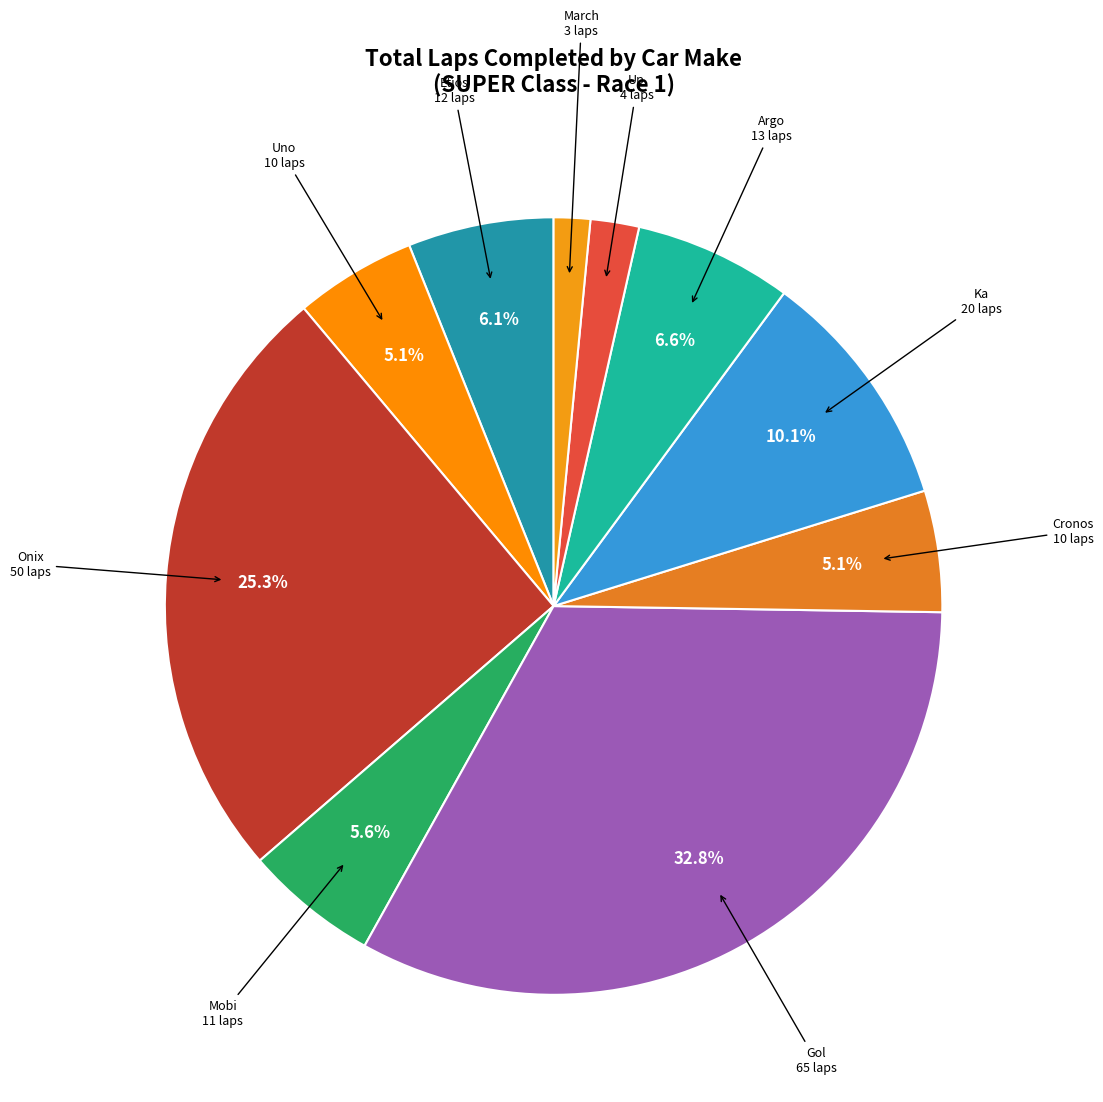

To the nearest percent, what is the difference between the largest and smallest slice percentages?

31%